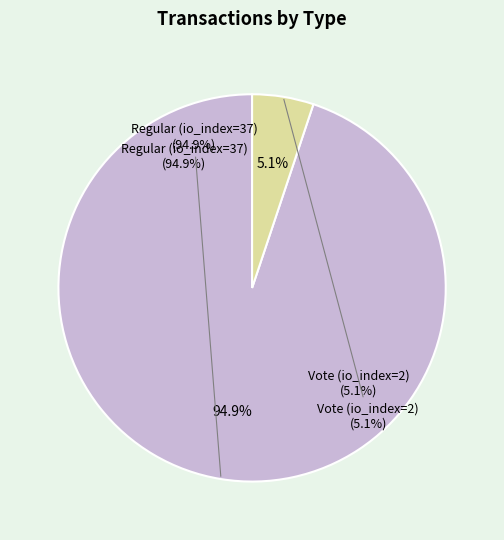

Which slice is the smallest?

Vote (io_index=2)